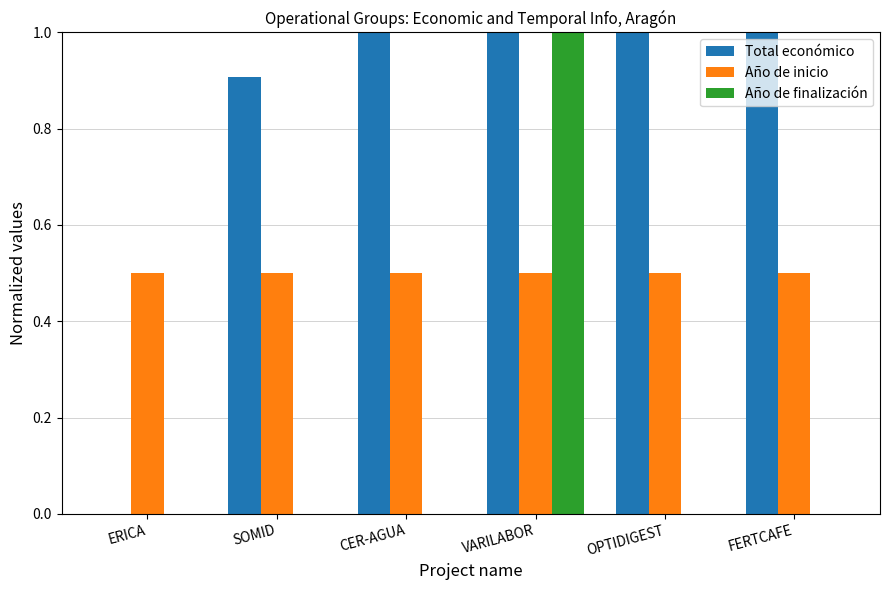

The Total económico series shows 1.0 at CER-AGUA. True or false?

True